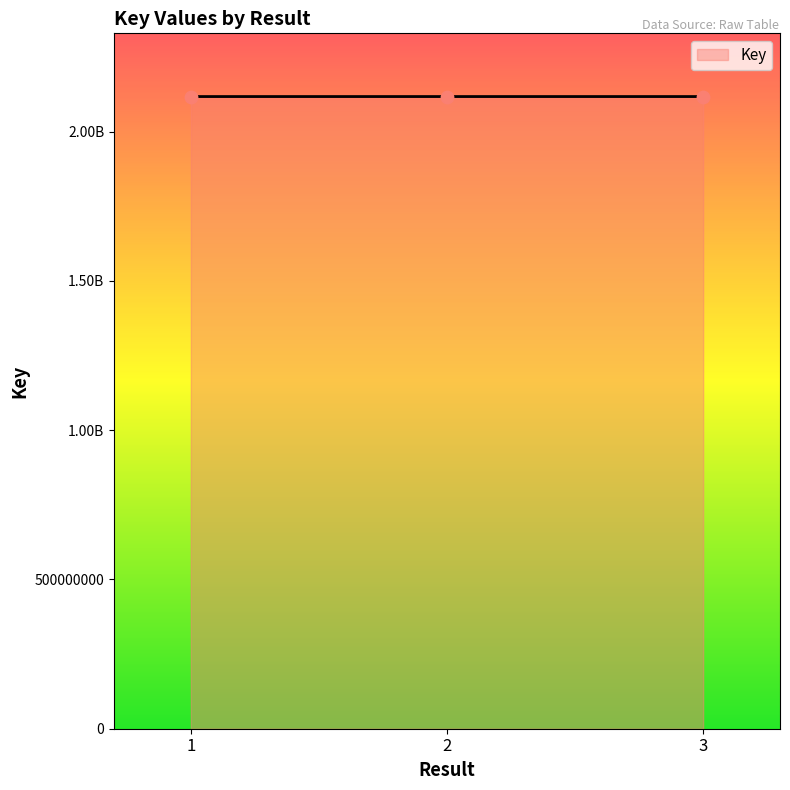

Which has a higher value, 1 or 3?

1